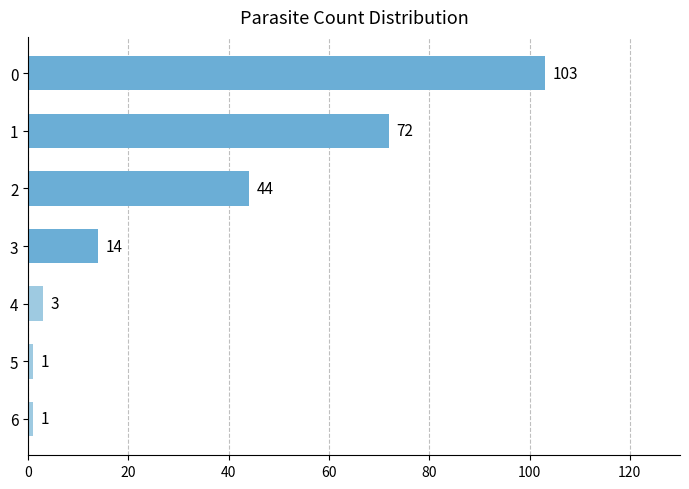

What is the approximate value at 0?

103